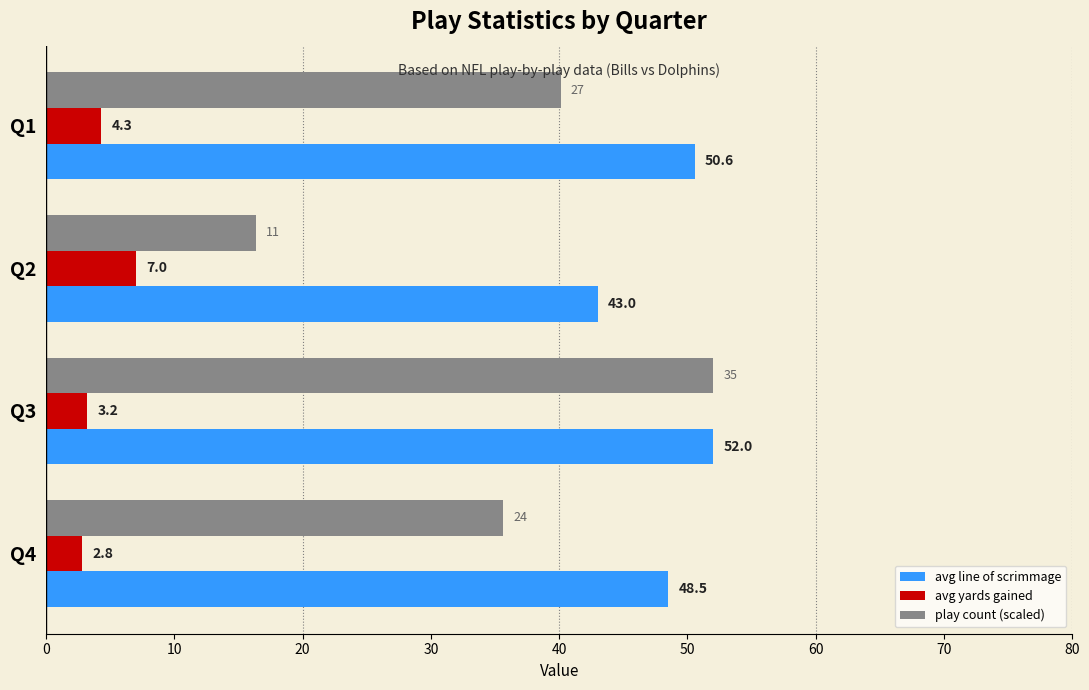

At which label does avg line of scrimmage reach its peak?

Q3